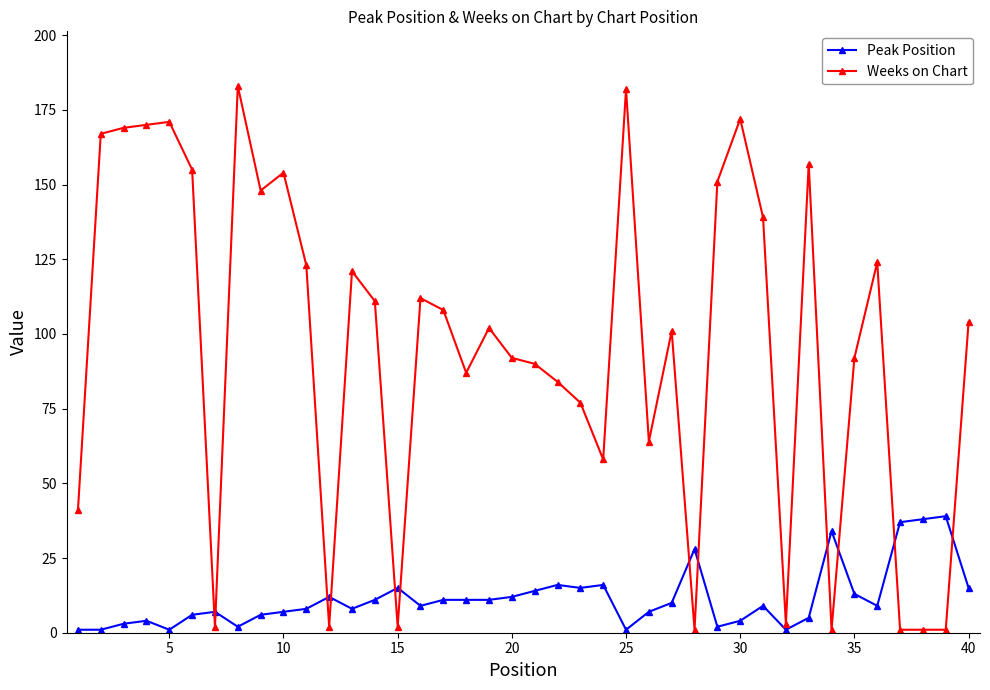

What is the highest value of the Peak Position series?

39